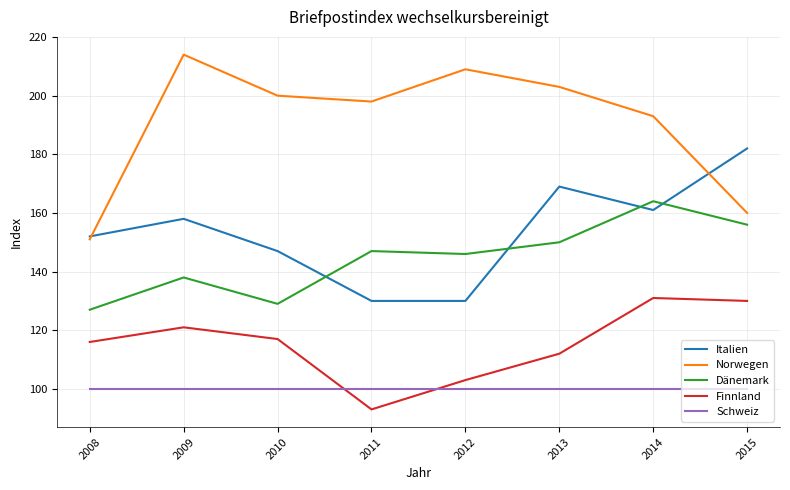

What is the difference between the maximum and minimum values in the Italien series?

52